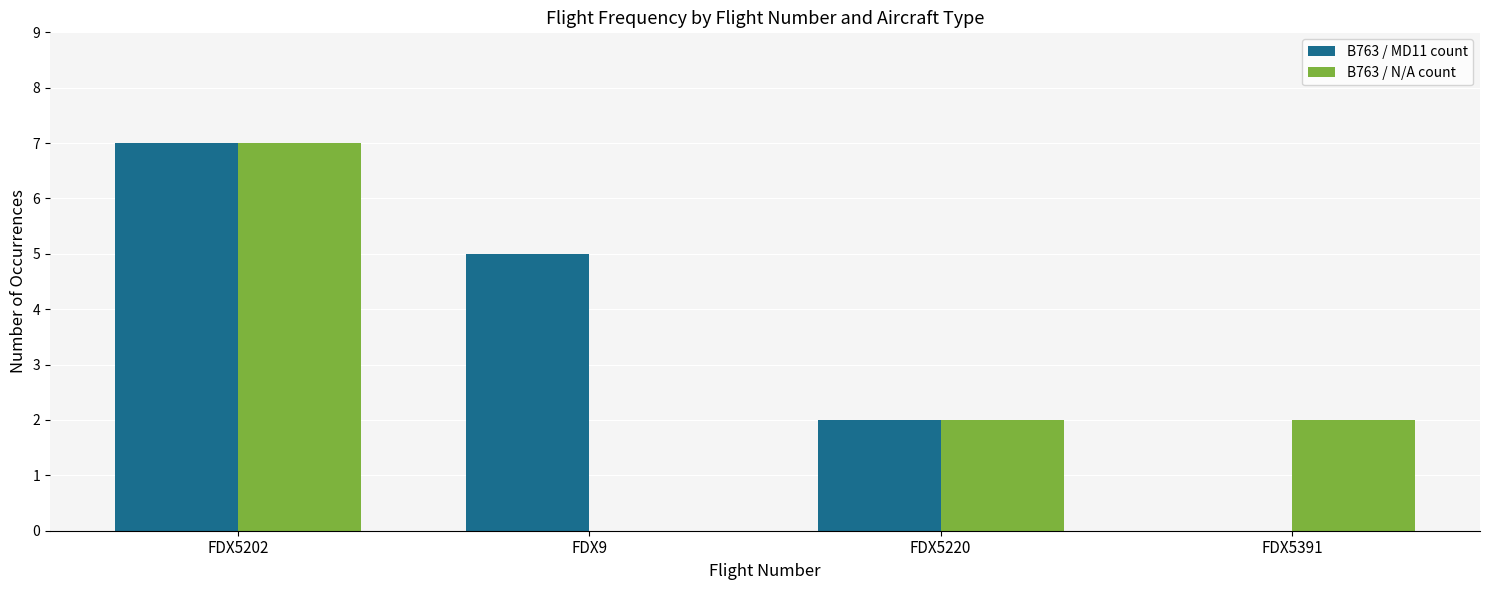

Count the number of data series in this chart.

2